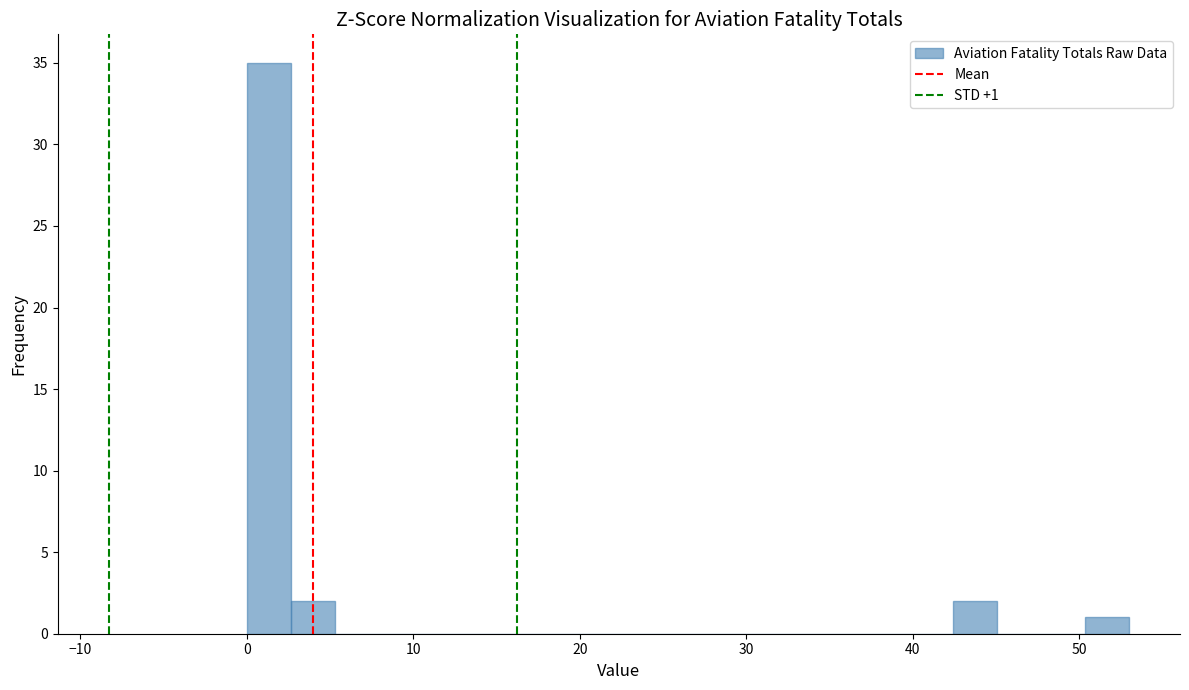

Read against the x-axis, roughly where is the centre of the tallest bar?

1